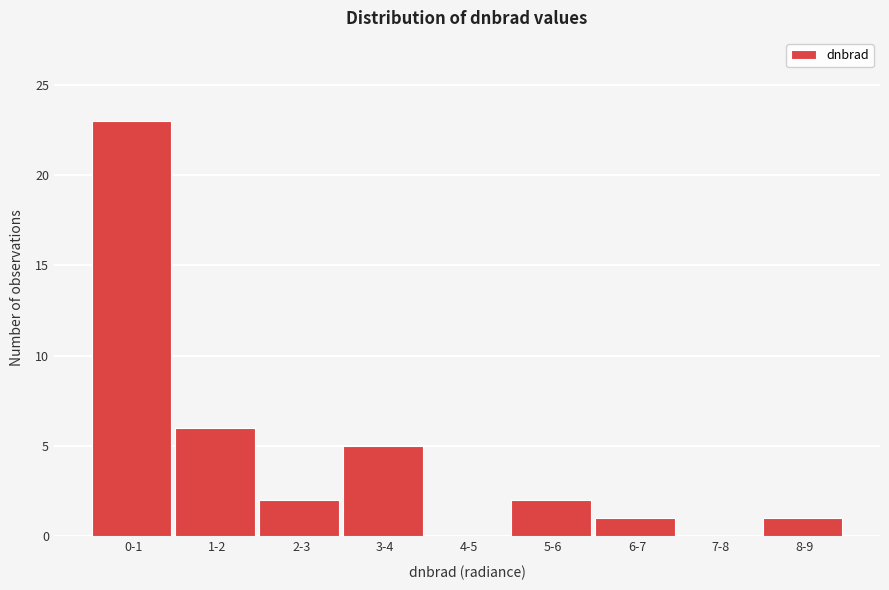

Reading left to right, list all the values displayed in this chart.

0-1=23	1-2=6	2-3=2	3-4=5	4-5=0	5-6=2	6-7=1	7-8=0	8-9=1